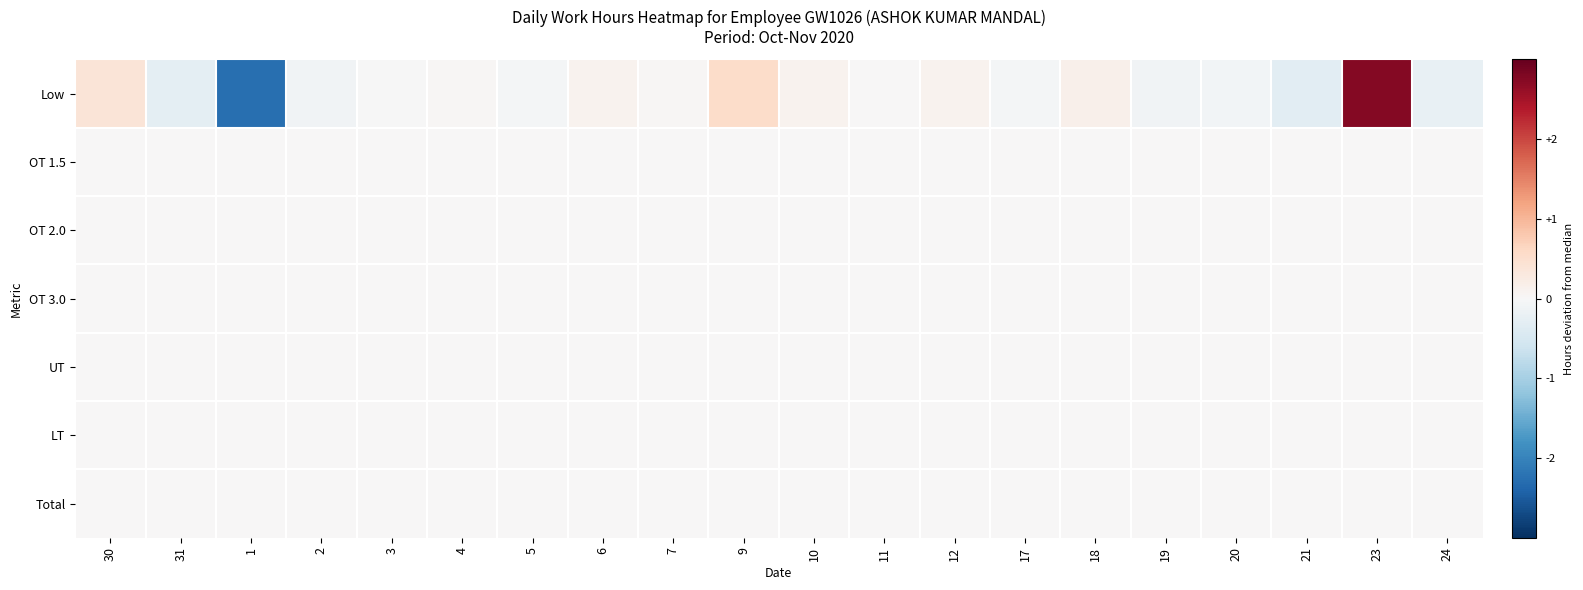

Between 10 and 31, which is larger?

10